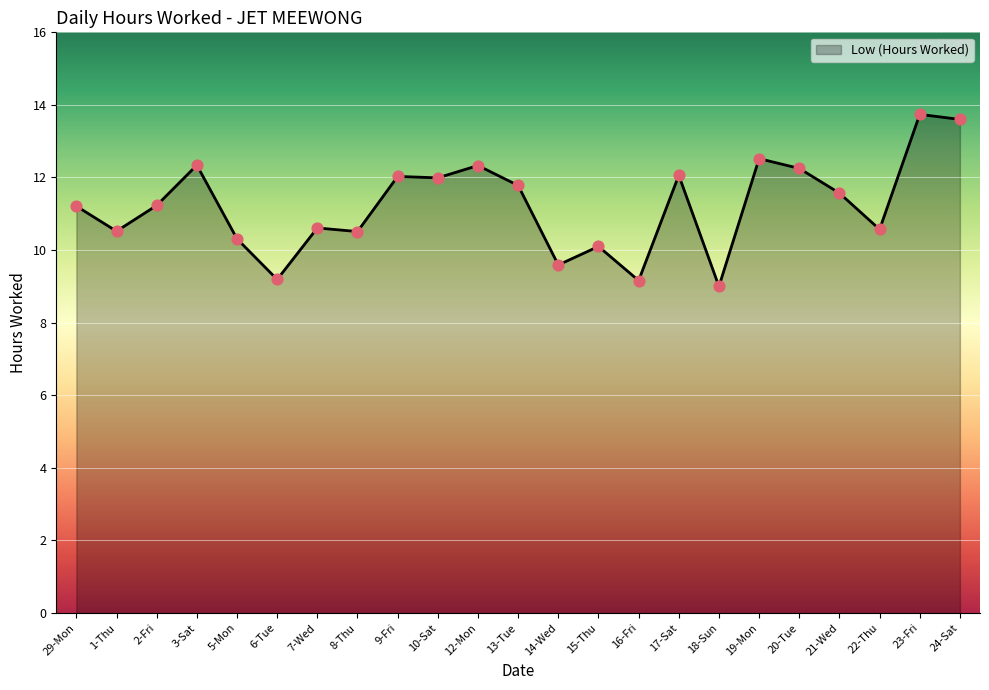

What is the ratio of the value at 19-Mon to the value at 16-Fri?

1.4